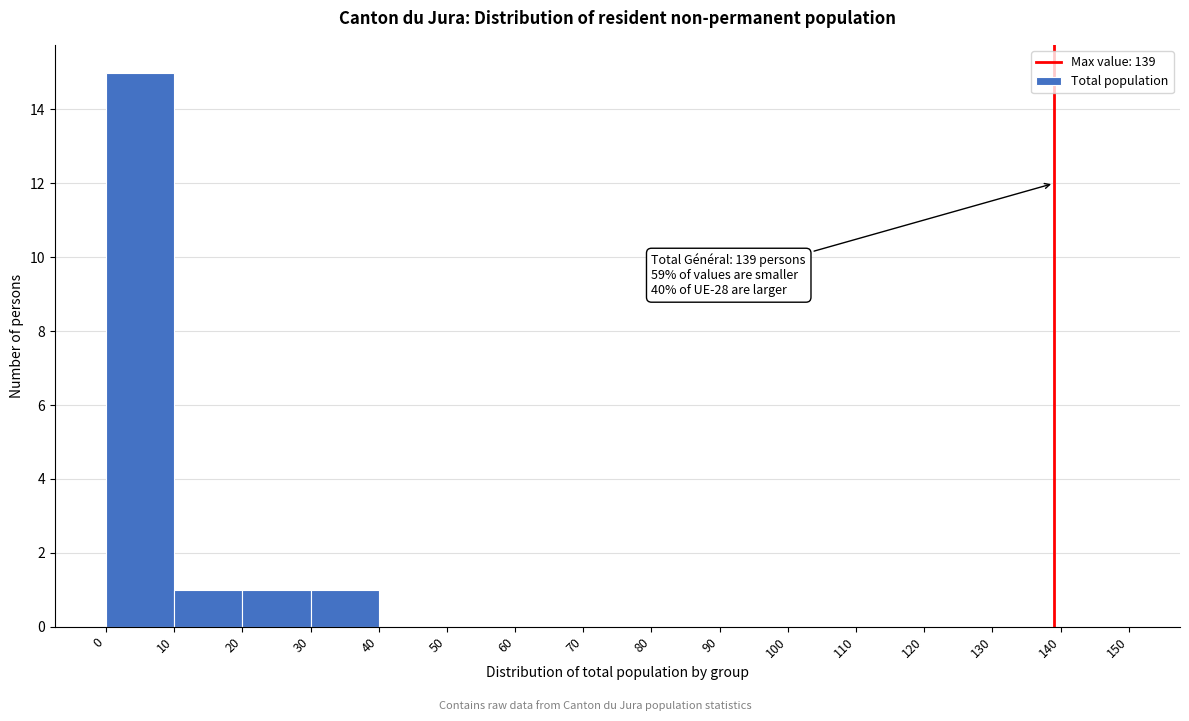

Over which range of the x-axis is the bar tallest?

0 to 10